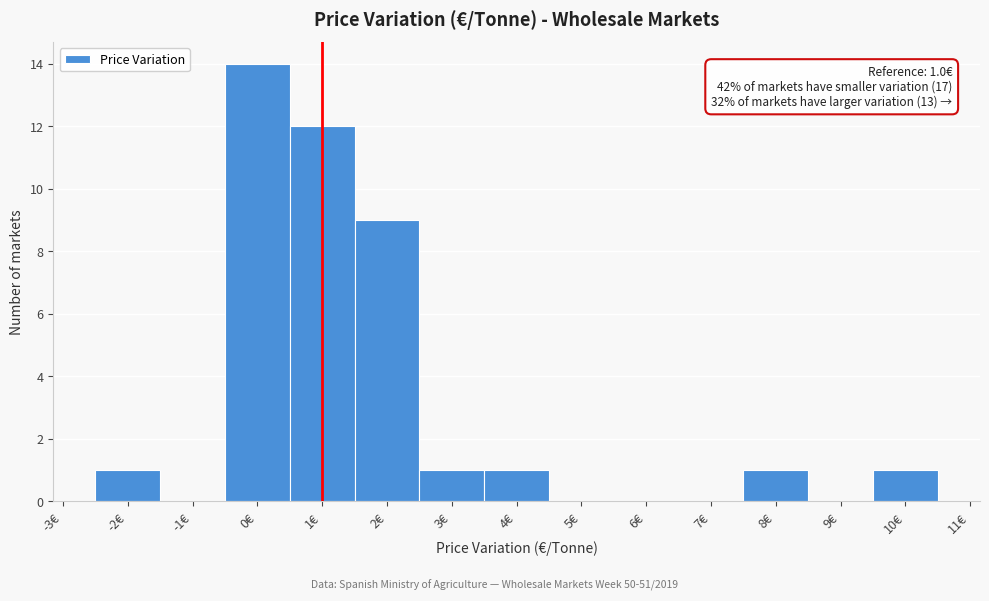

Which range on the x-axis has the tallest bar?

-0.5 to 0.5